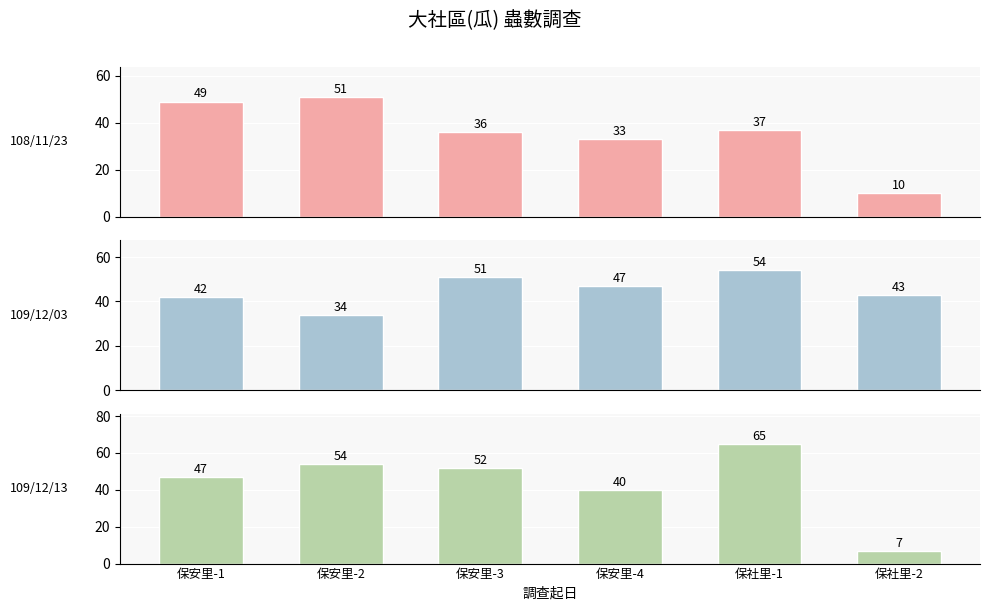

At which category is the sum across all series the highest?

保社里-1